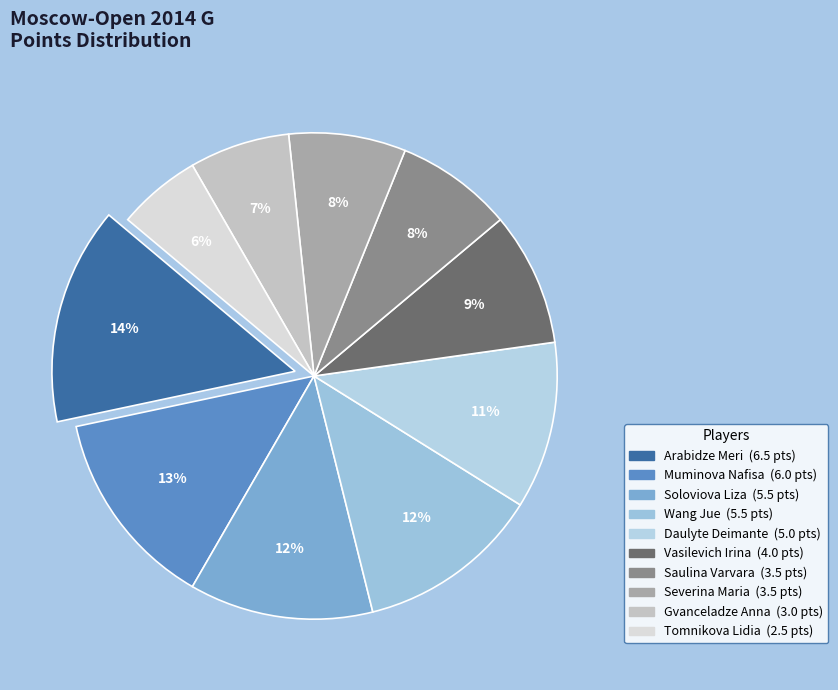

To the nearest percent, what portion does Daulyte Deimante represent?

11%